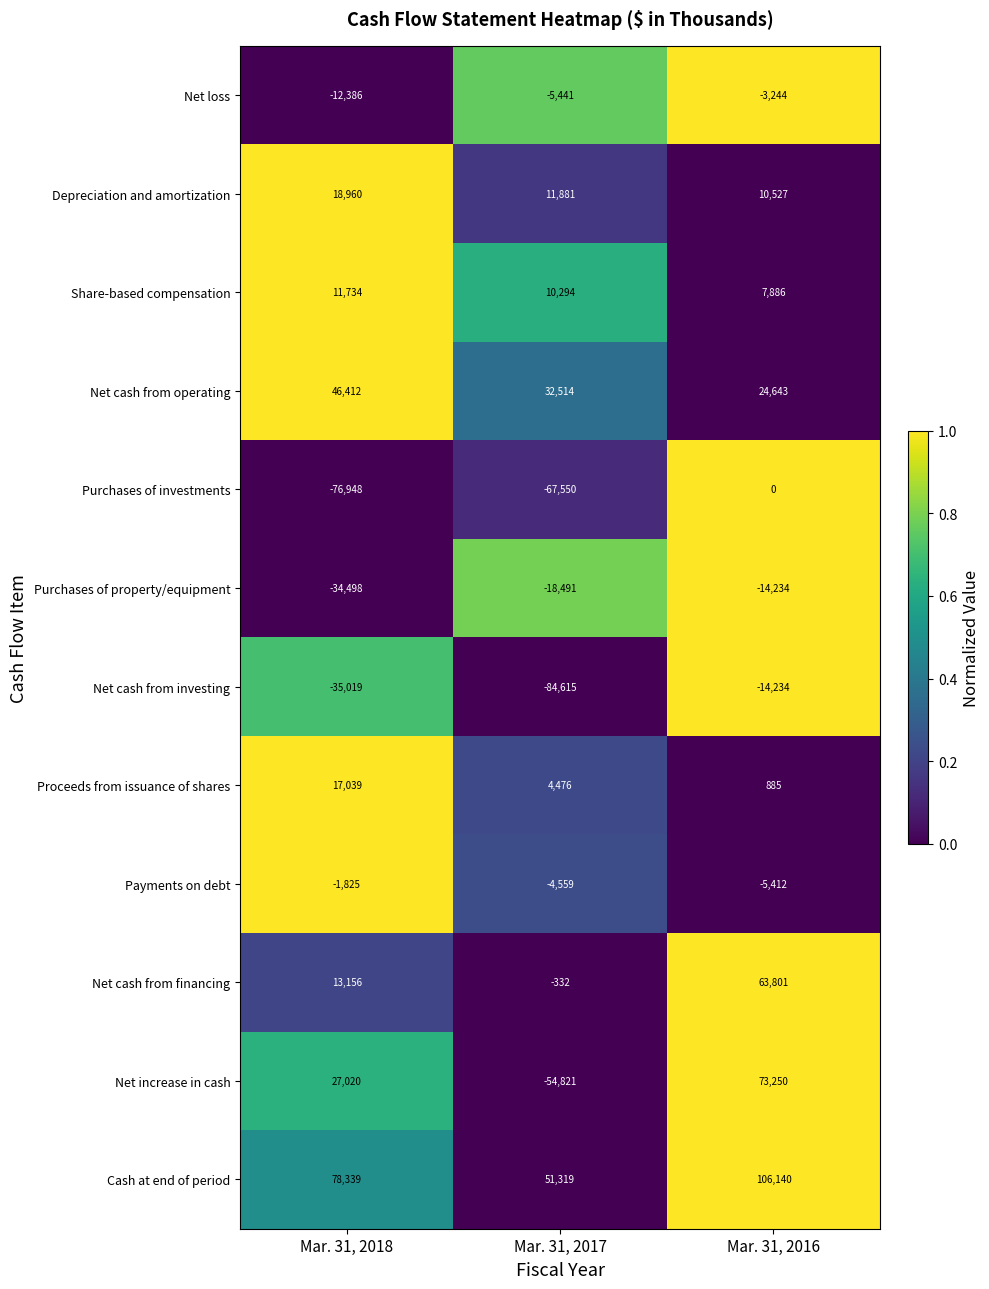

Count the Net increase in cash values in the range -54821 to 73250.

3